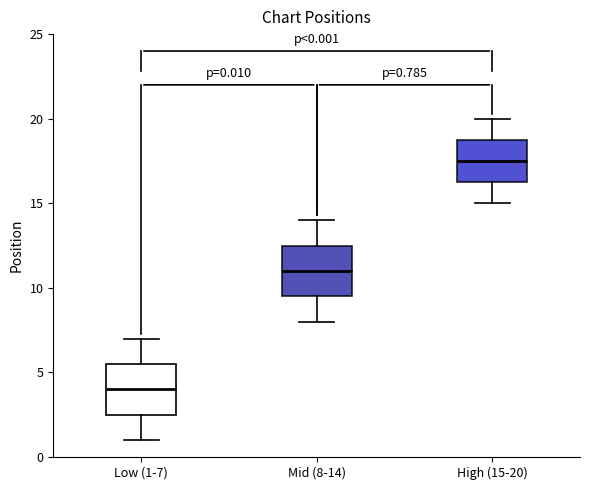

Which box's median line is the lowest?

Low (1-7)